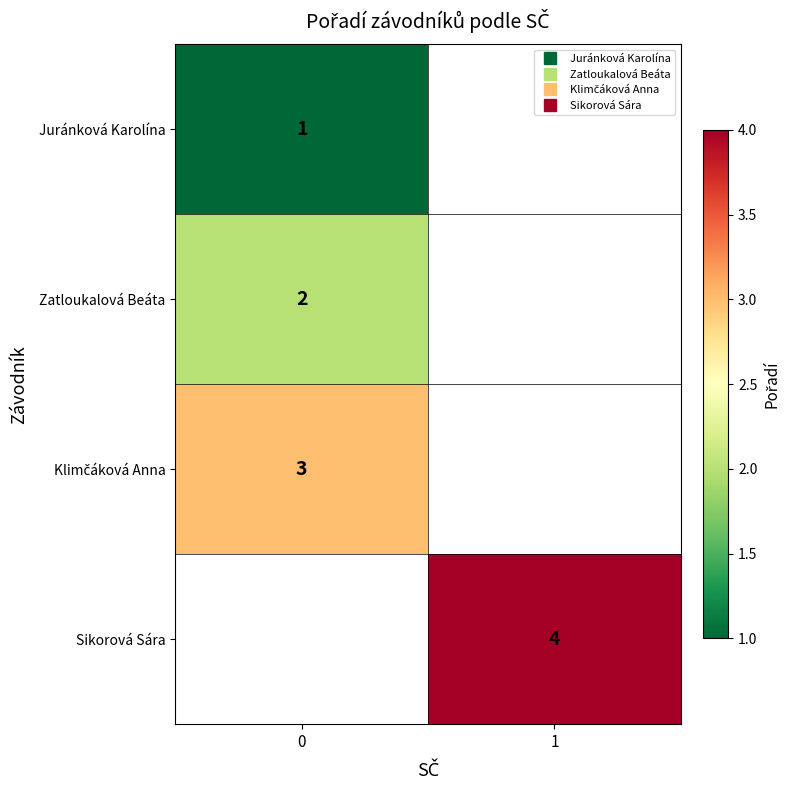

Is it true that Juránková Karolína equals 0.6 at 0?

False